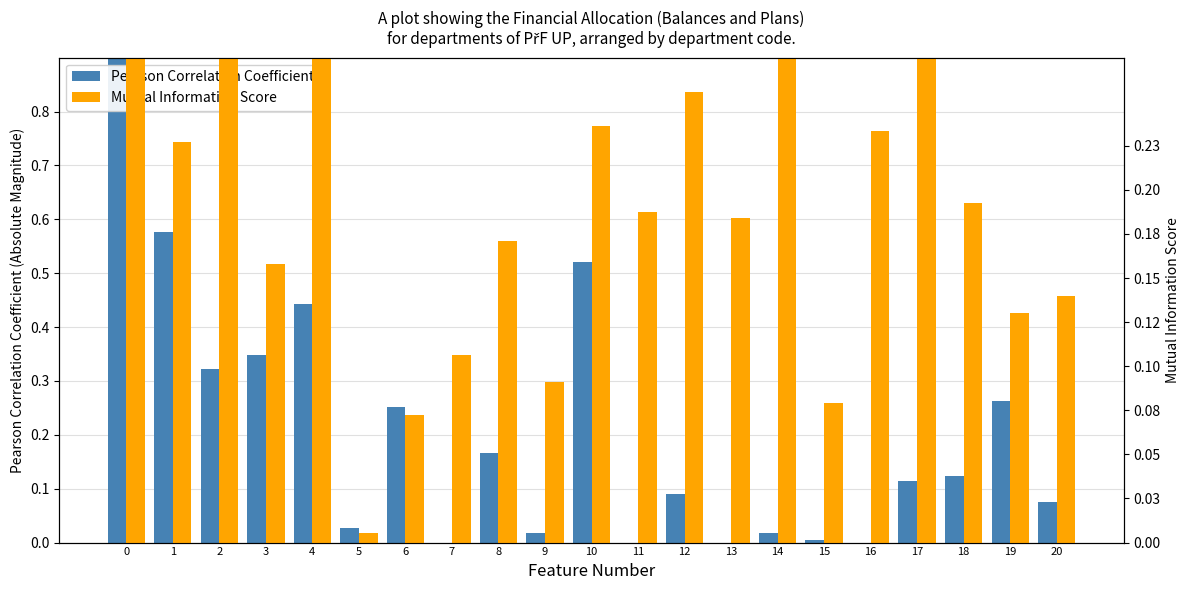

What is the greatest value displayed?

1.0